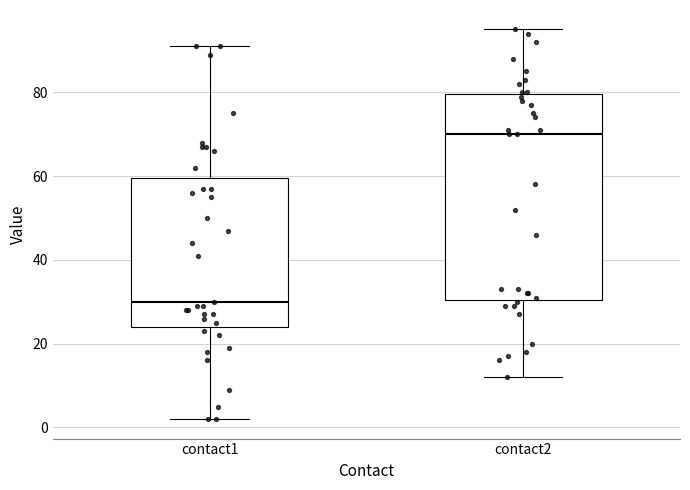

Which box has the highest median line?

contact2